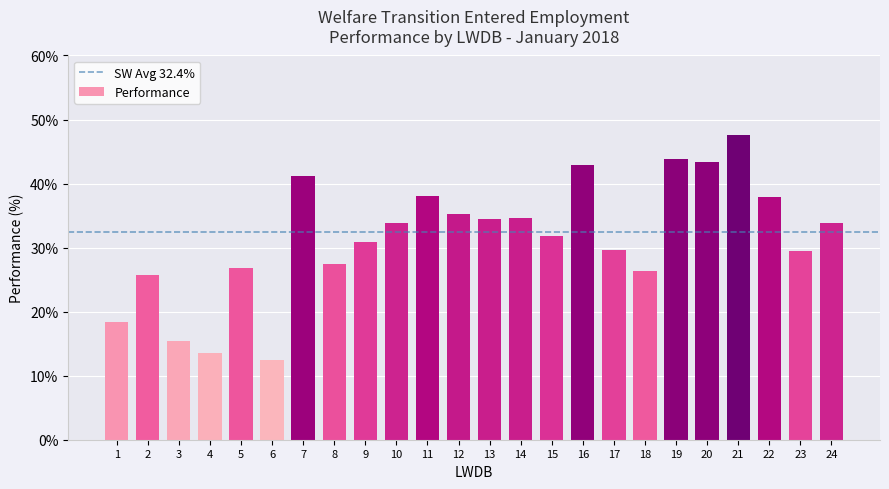

What is the change in value from 4 to 15?

+18.2